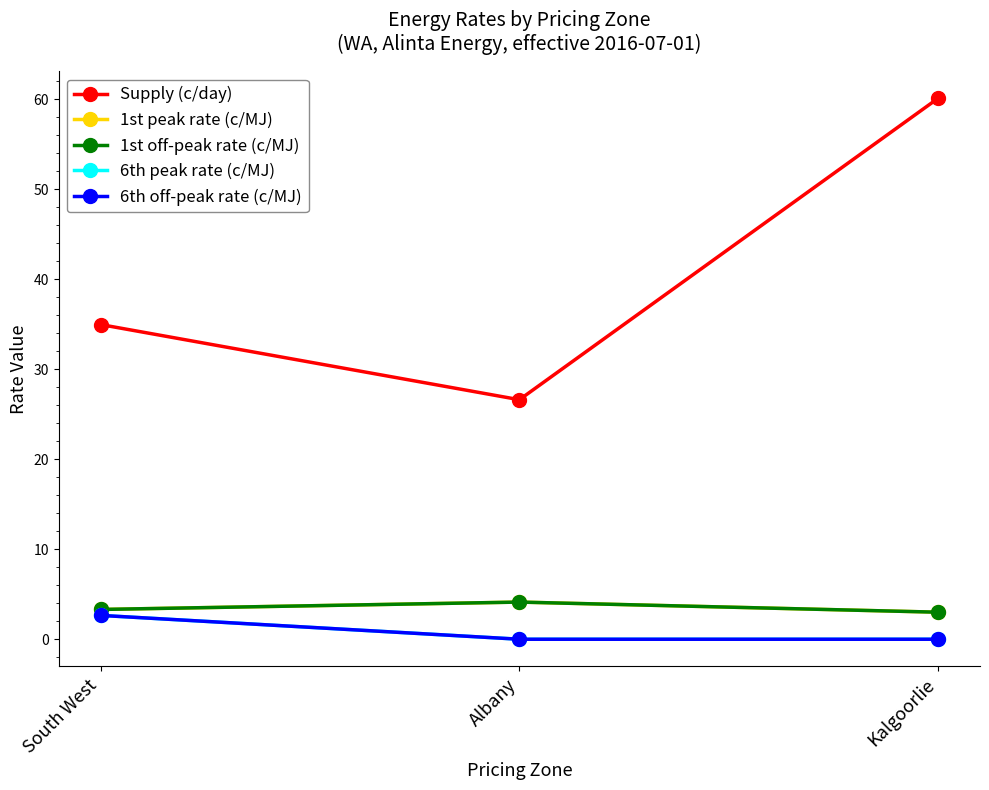

Between South West and Kalgoorlie, which series saw the biggest shift?

Supply (c/day)